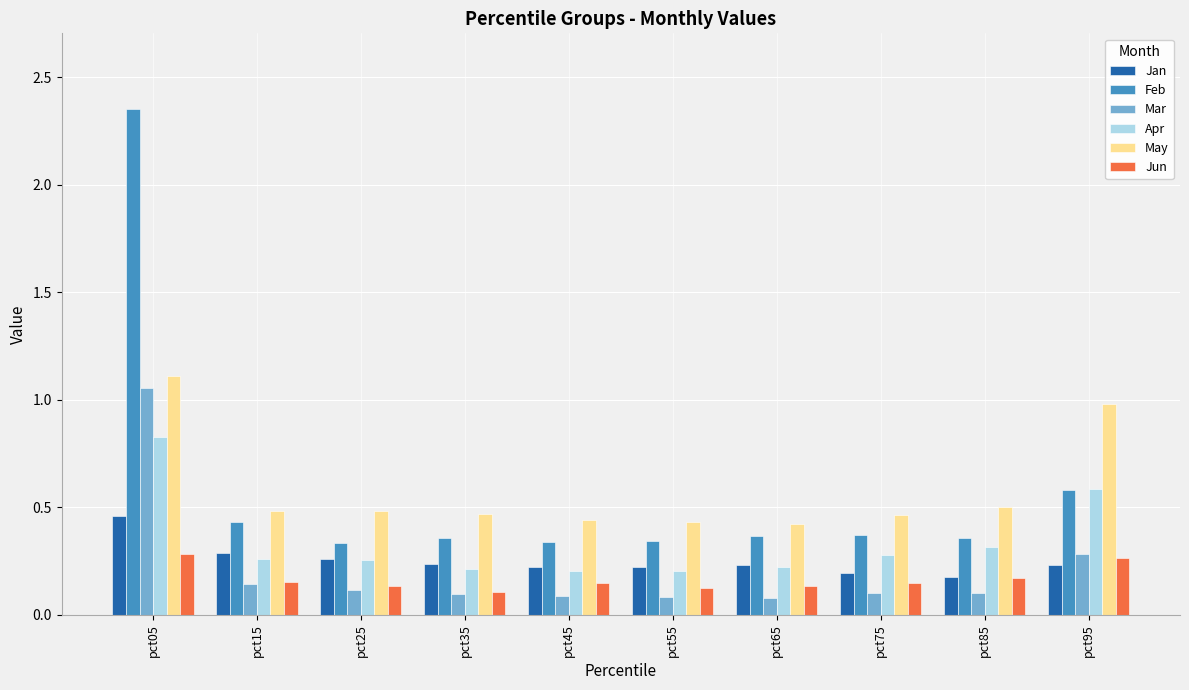

Does the chart contain stacked bars?

No